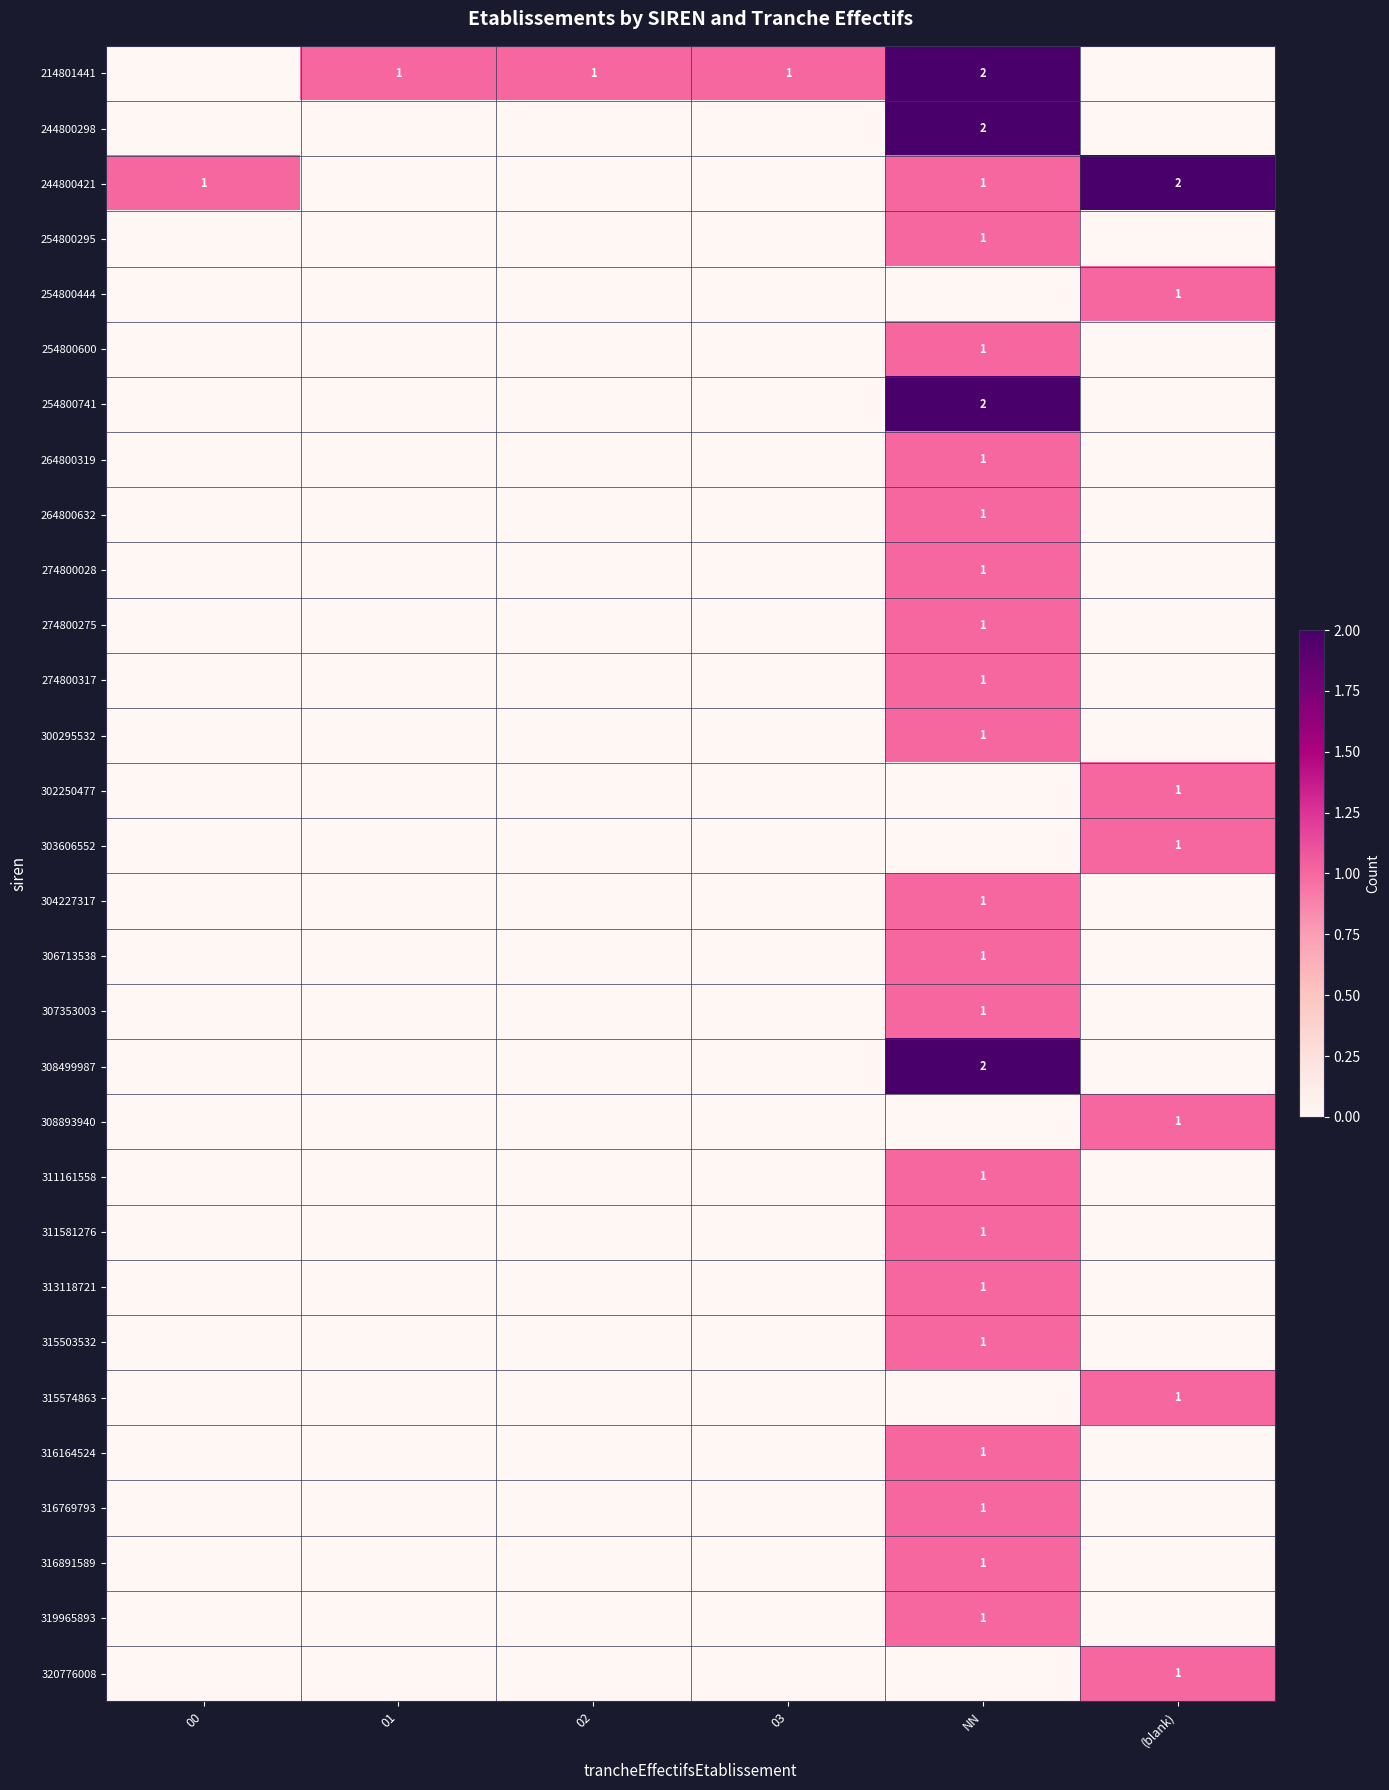

Is it true that 316164524 equals 1 at NN?

True